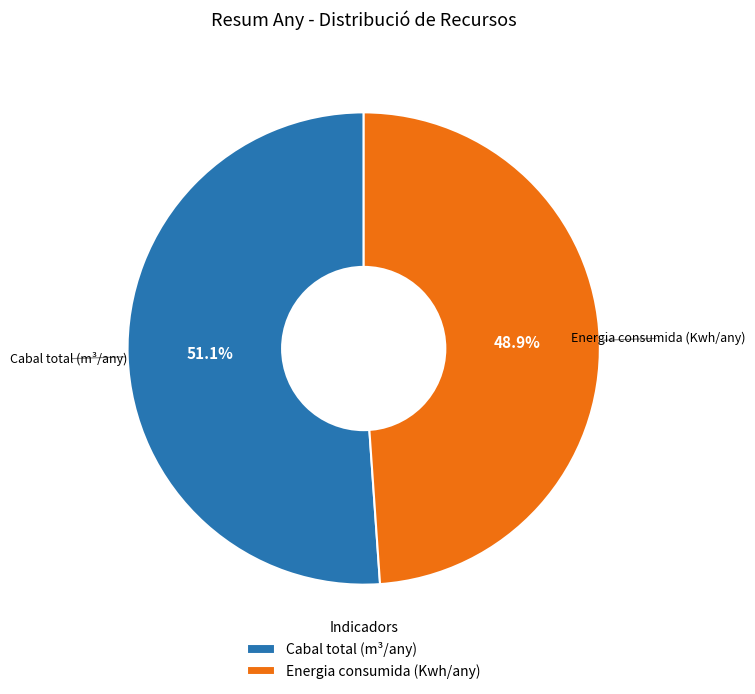

How many slices are in this pie chart?

2